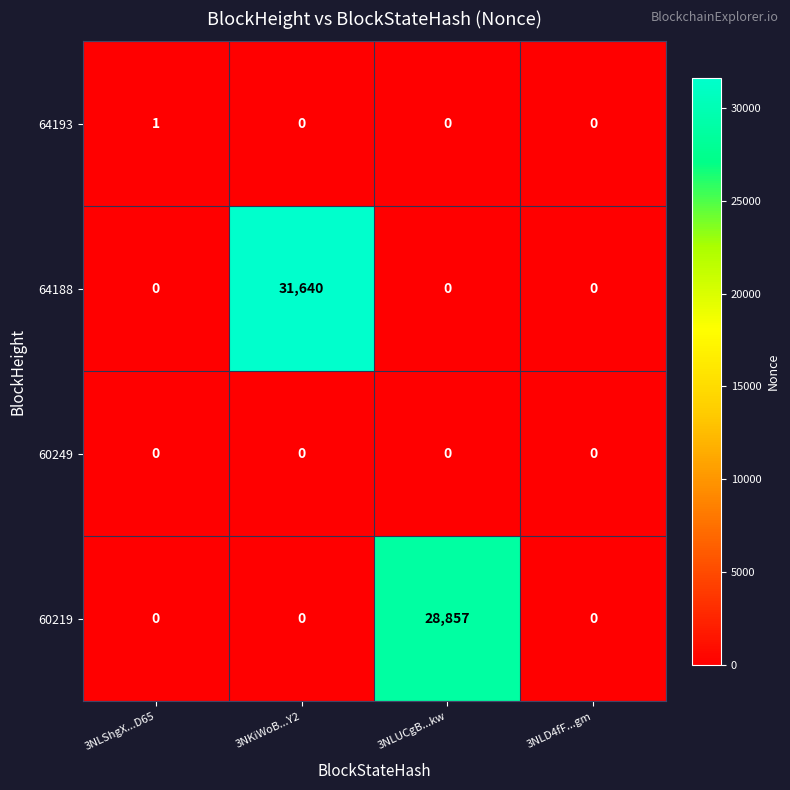

Rank the series by their maximum value, from highest to lowest.

64188, 60219, 64193, 60249